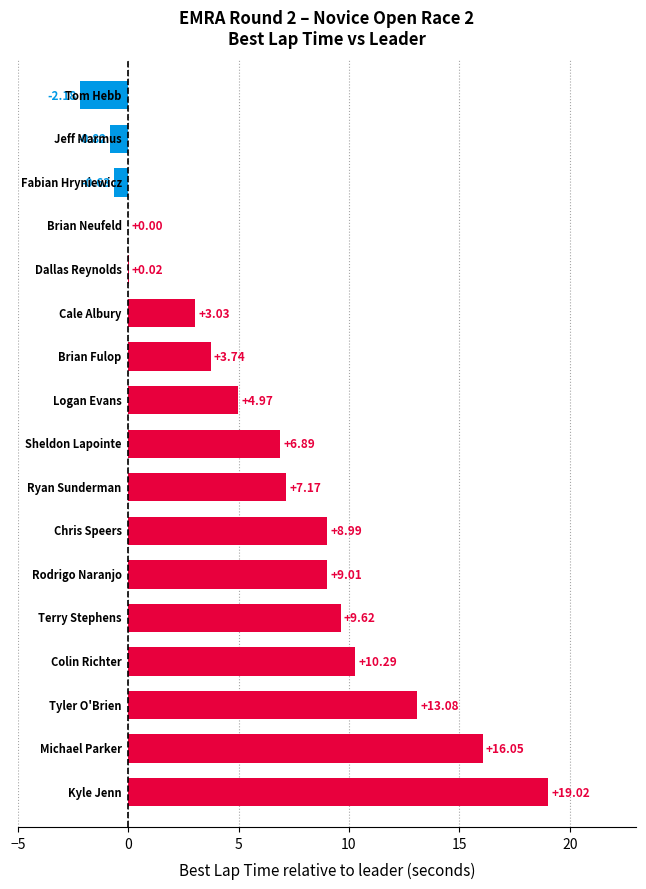

What is the maximum value shown in the chart?

19.0